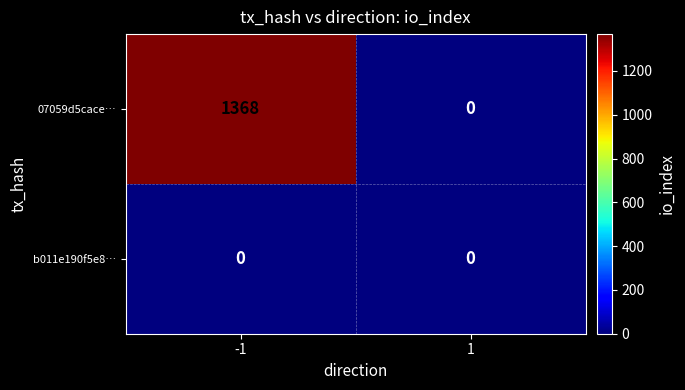

Which series has the largest total across all categories?

07059d5cace…